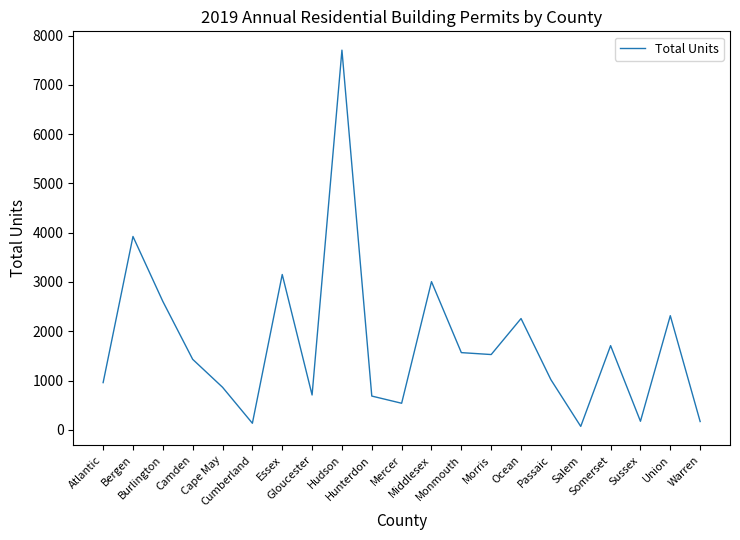

Does the chart have visible grid lines?

No